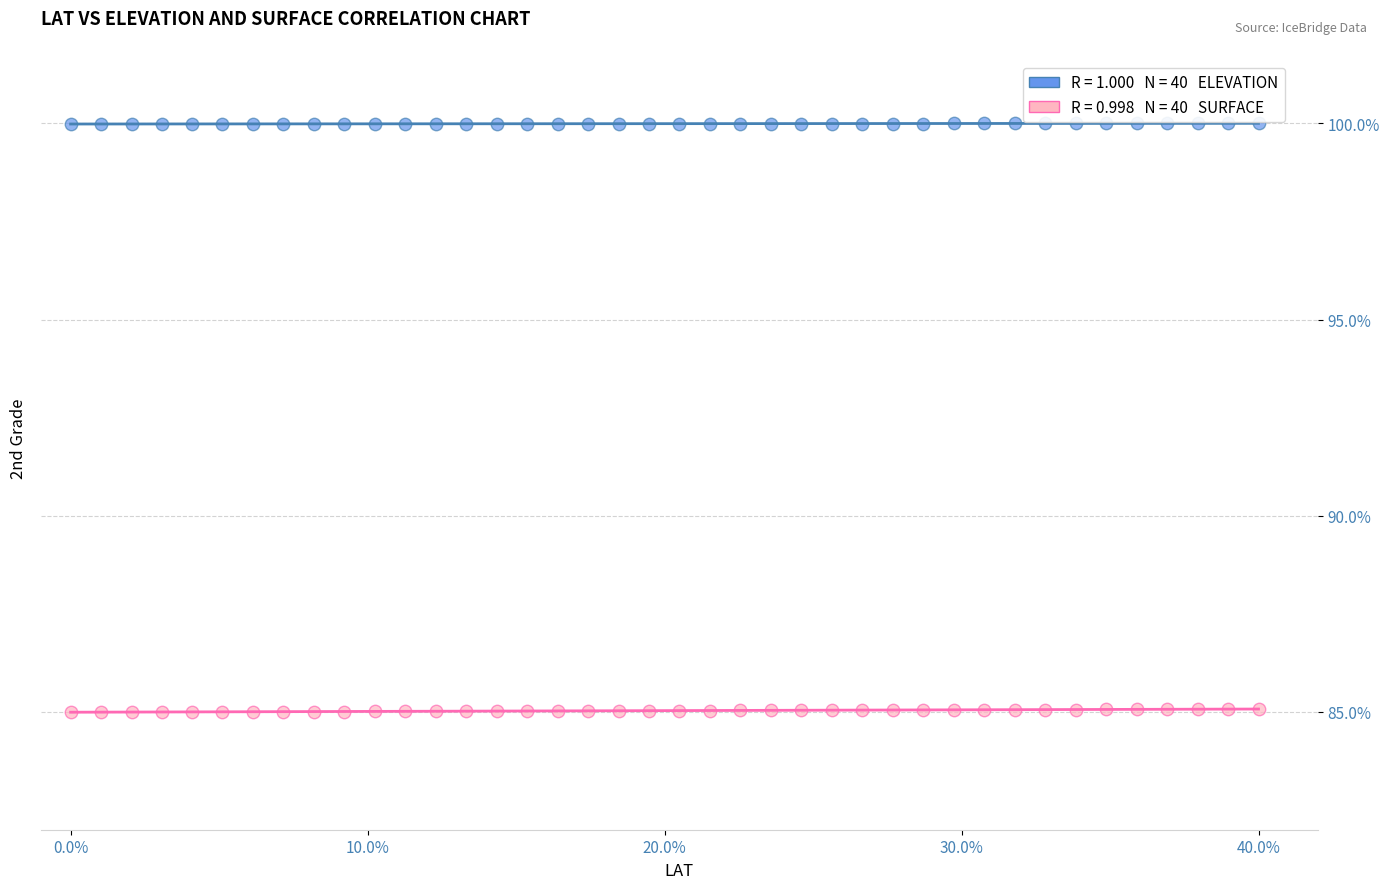

Across all data points, what is the range of X values (max minus min)?

40.0